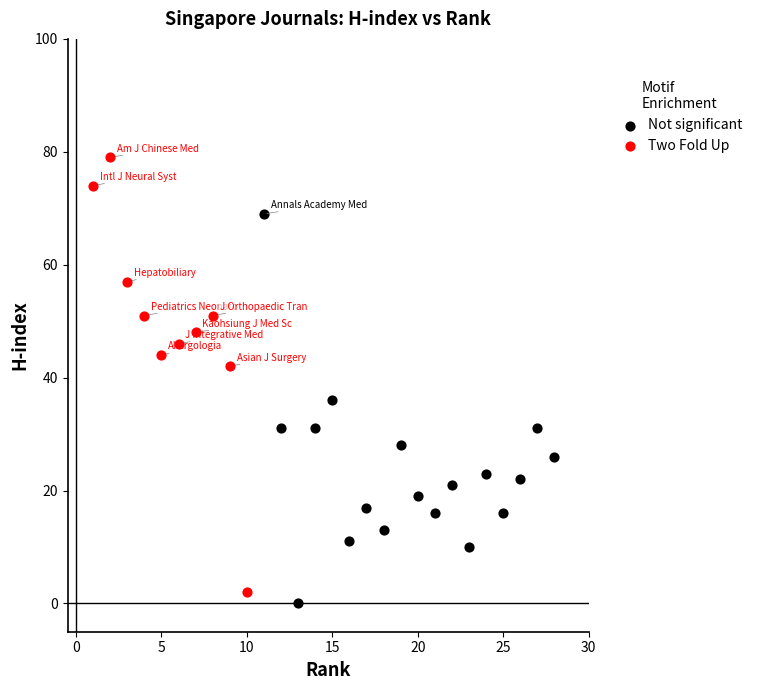

Which series has the largest Y range (max minus min)?

Two Fold Up